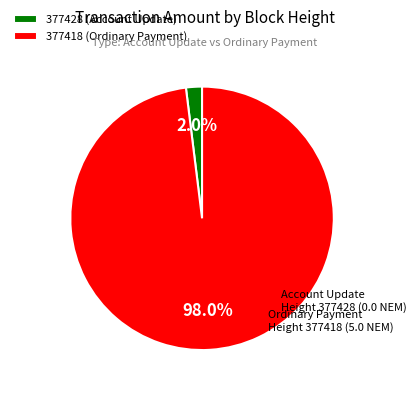

Which slice is the smallest?

377428